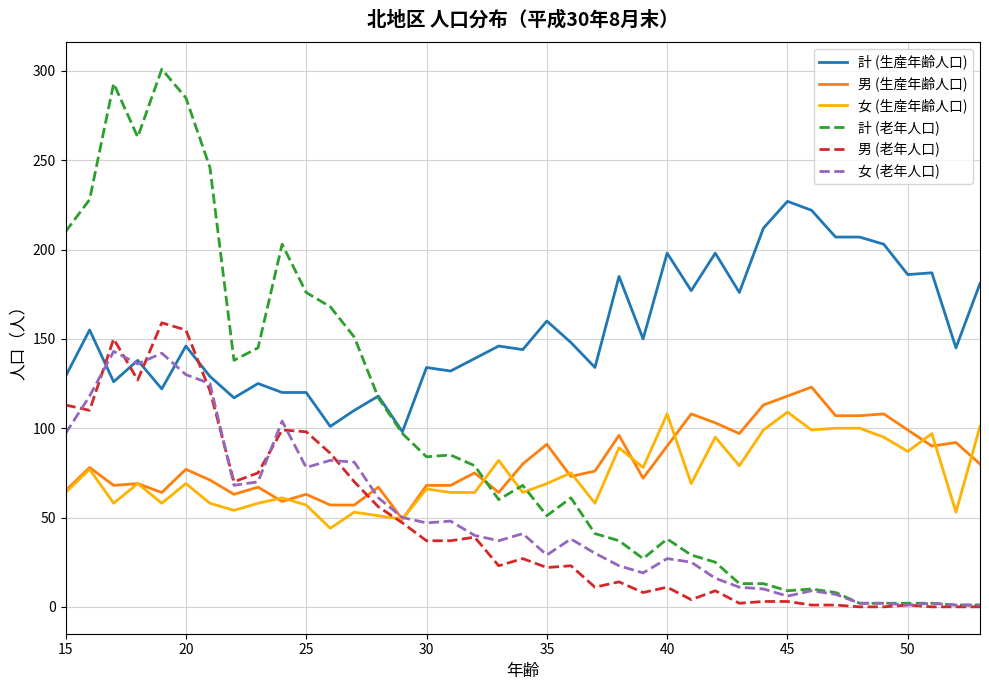

Which series ends up on top after the final intersection of 計 (生産年齢人口) and 女 (老年人口)?

計 (生産年齢人口)